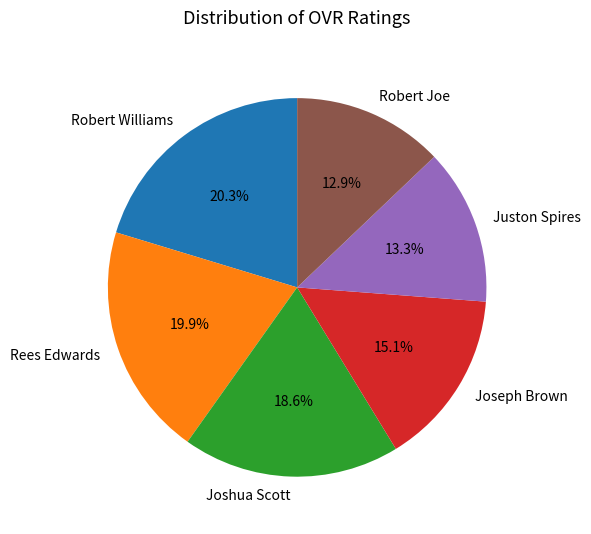

Does Joseph Brown represent more than half of the total?

No